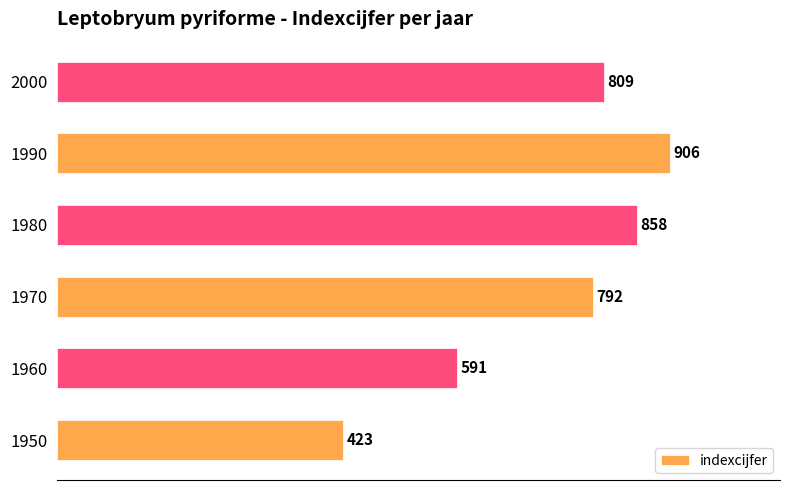

True or false: the data shows 205 at 1970.

False